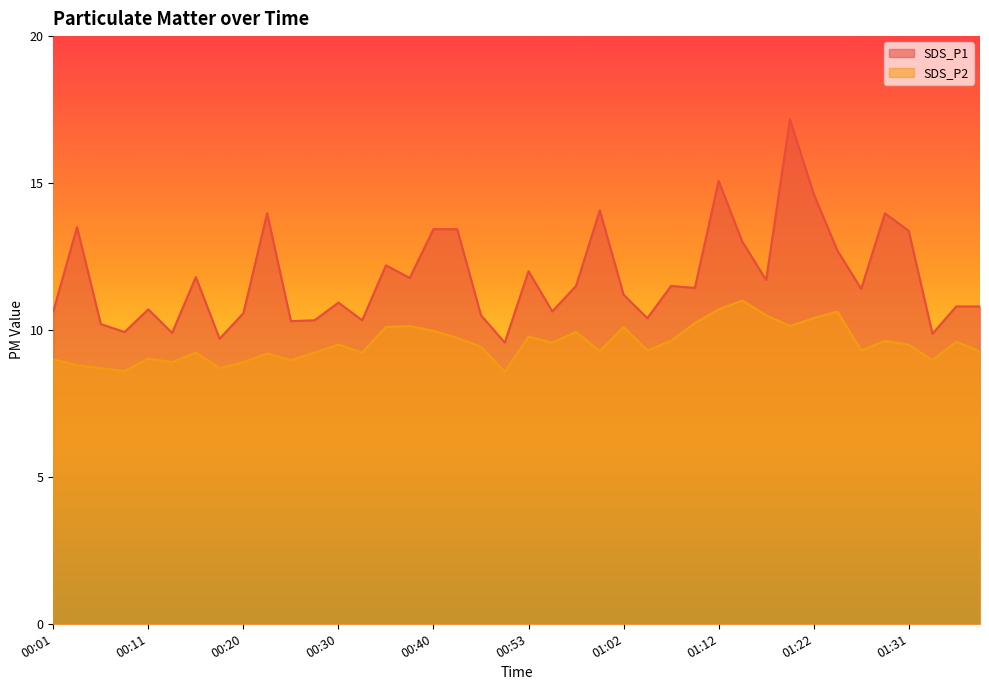

Rank the categories by SDS_P1 value from highest to lowest.

01:19, 01:12, 01:22, 01:00, 00:23, 01:29, 00:03, 00:40, 00:42, 01:31, 01:14, 01:24, 00:35, 00:53, 00:16, 00:37, 01:17, 00:57, 01:07, 01:10, 01:27, 01:02, 00:30, 01:36, 01:39, 00:11, 00:01, 00:55, 00:20, 00:45, 01:05, 00:28, 00:33, 00:25, 00:06, 00:08, 00:13, 01:34, 00:18, 00:50